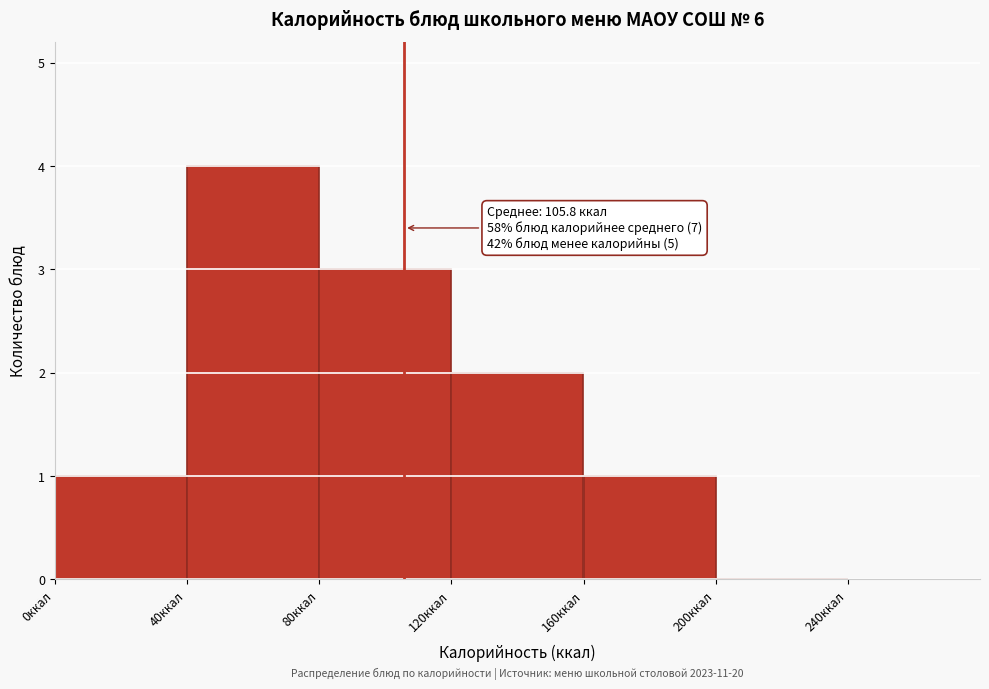

Which range on the x-axis has the tallest bar?

40 to 80